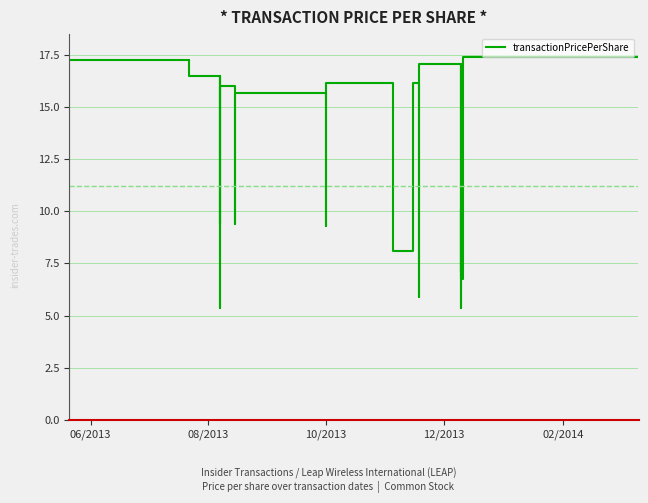

Does the chart display data point markers on the line(s)?

No